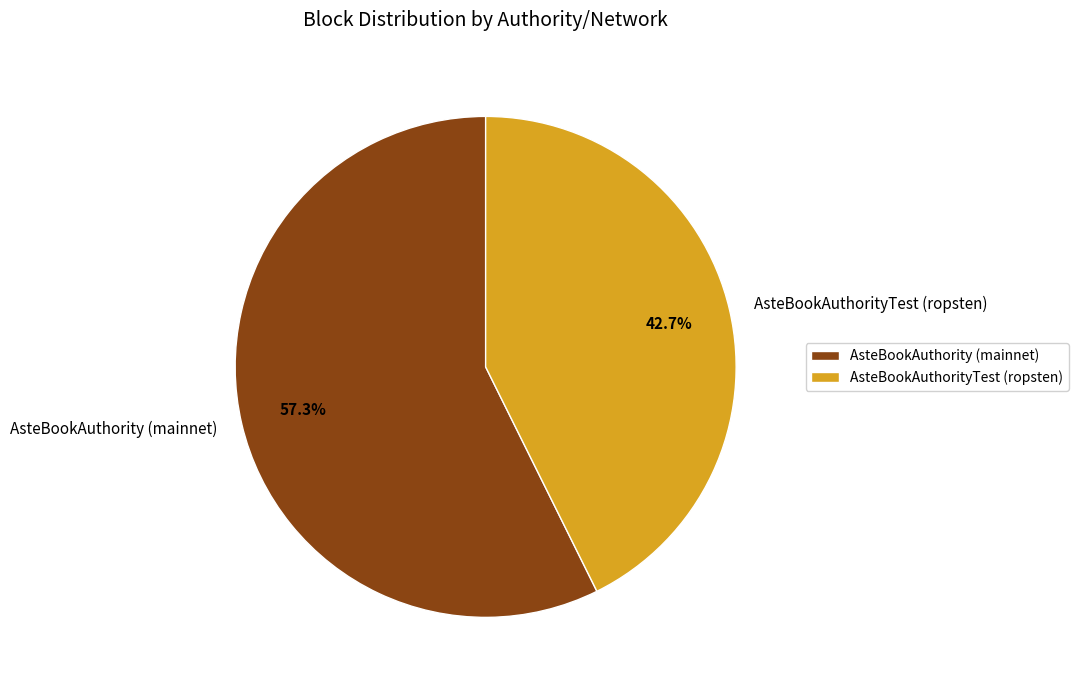

How much of the chart is everything except AsteBookAuthorityTest (ropsten)?

57.3%